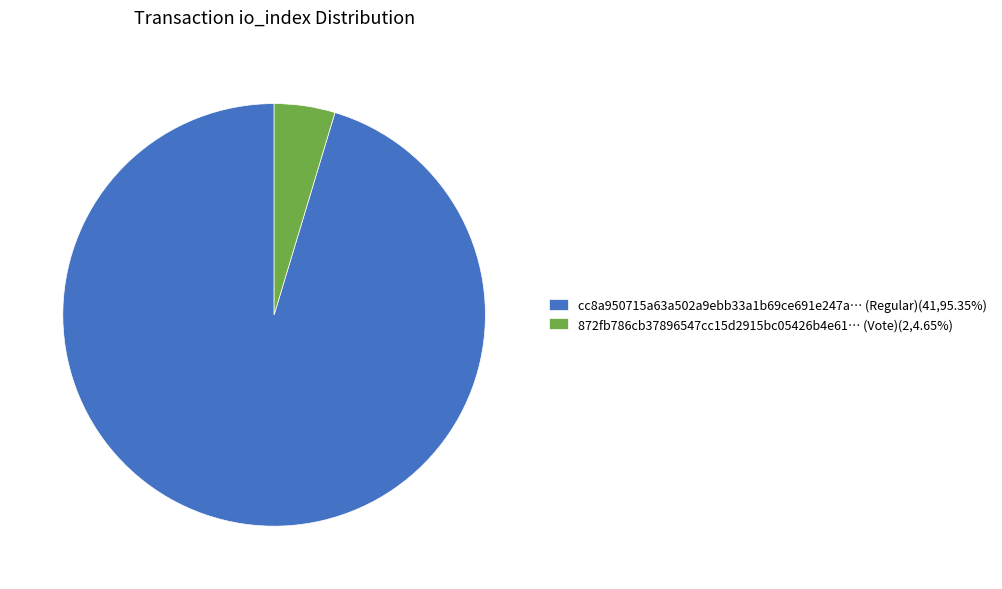

Combined, do 872fb786cb37896547cc15d2915bc05426b4e61… (Vote)(2,4.65%) and cc8a950715a63a502a9ebb33a1b69ce691e247a… (Regular)(41,95.35%) account for over 50%?

Yes